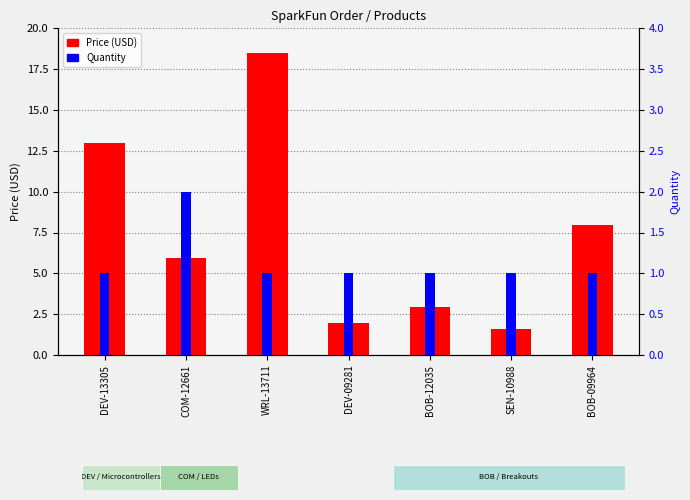

Where is Quantity nearest to the value 1?

DEV-13305